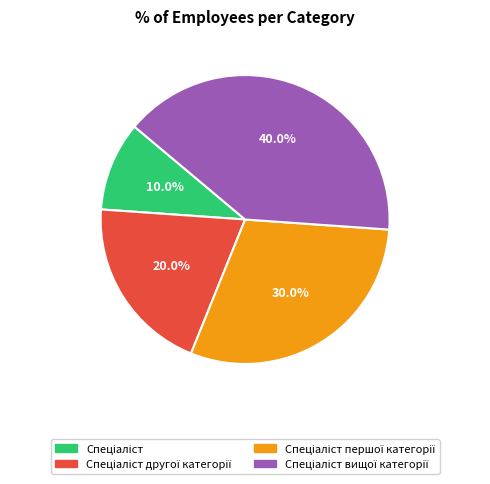

Does any single category account for the majority?

No